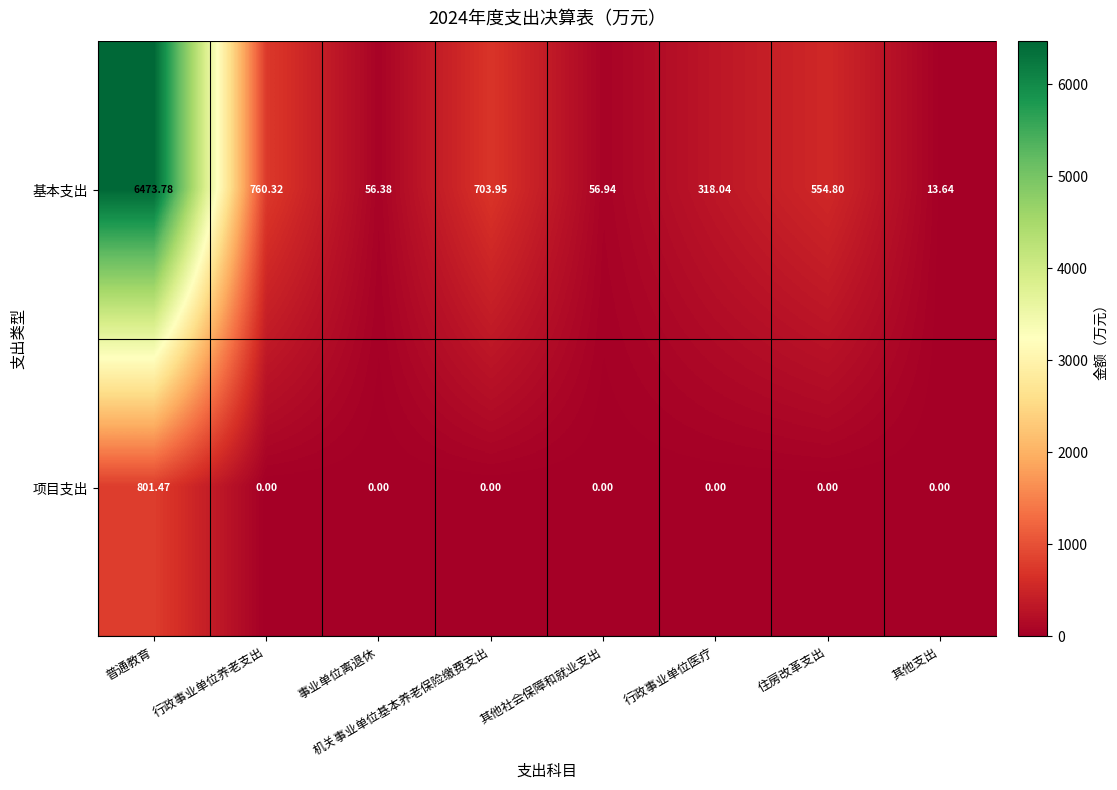

Which category has the highest value in the 项目支出 series?

普通教育